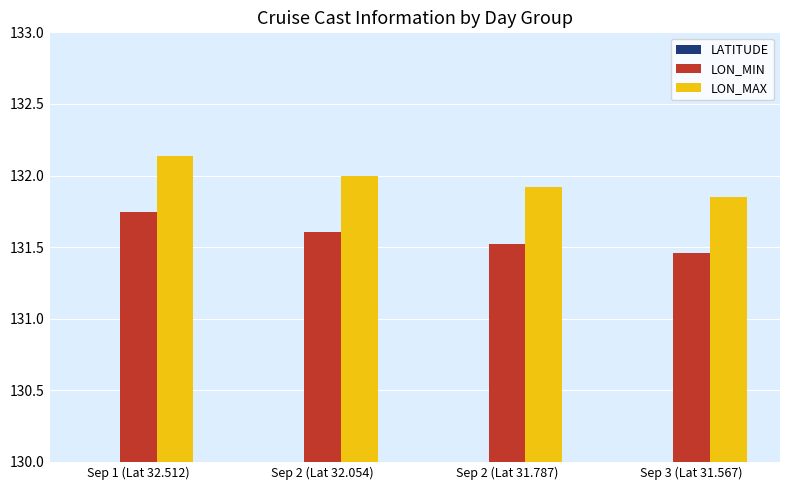

How many groups of bars are there?

4